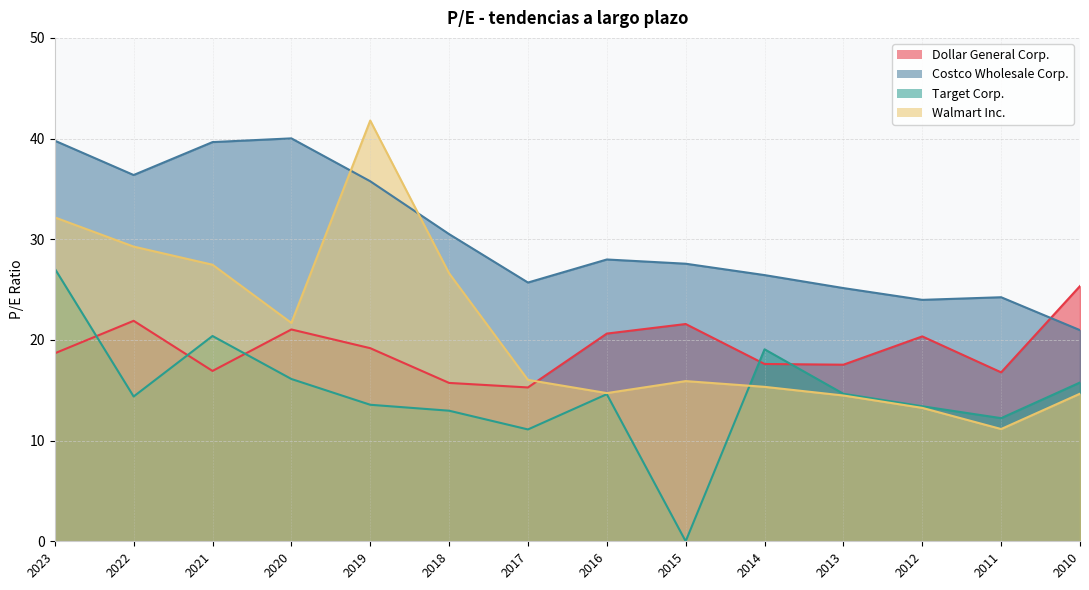

Which series ends up on top after the final intersection of Costco Wholesale Corp. and Walmart Inc.?

Costco Wholesale Corp.